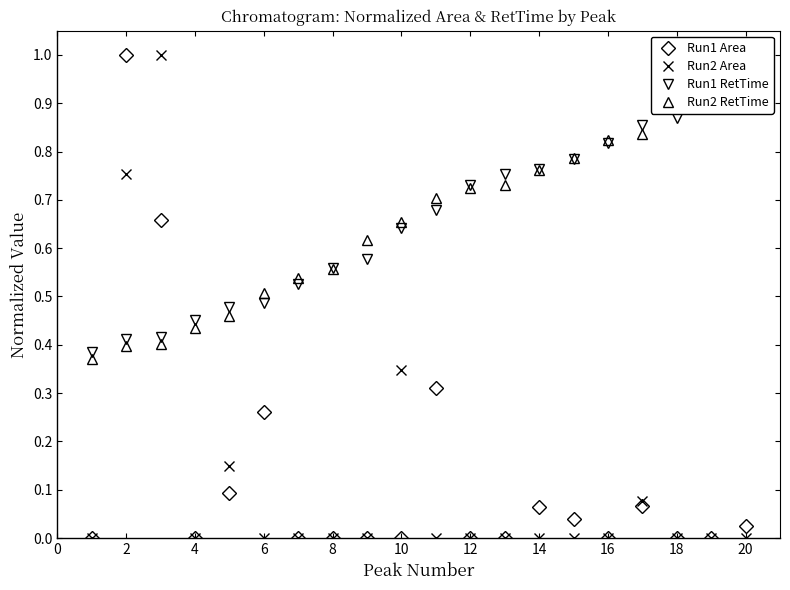

The value of Run1 Area at 10 is 0.0. True or false?

True